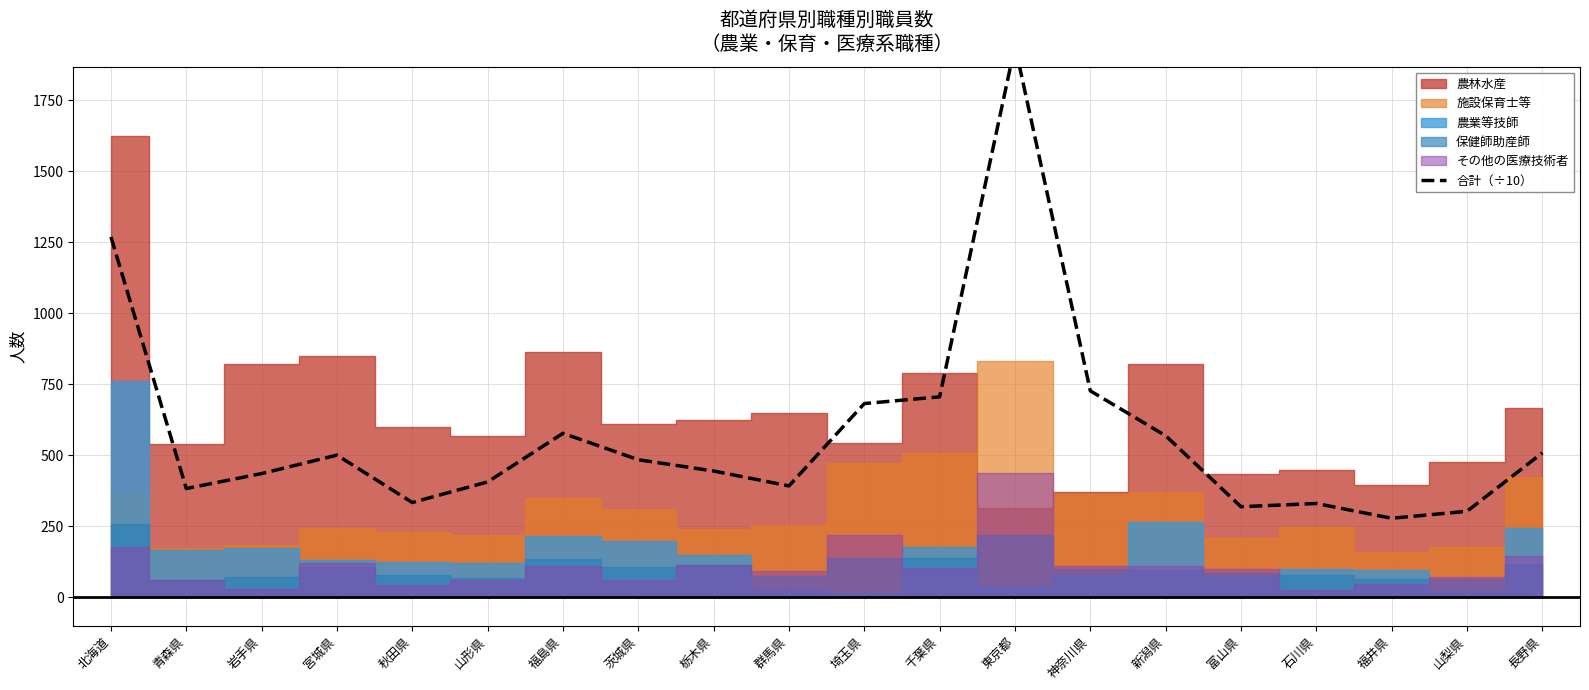

Rank the categories by value from highest to lowest.

東京都, 北海道, 神奈川県, 千葉県, 埼玉県, 福島県, 新潟県, 長野県, 宮城県, 茨城県, 栃木県, 岩手県, 山形県, 群馬県, 青森県, 秋田県, 石川県, 富山県, 山梨県, 福井県